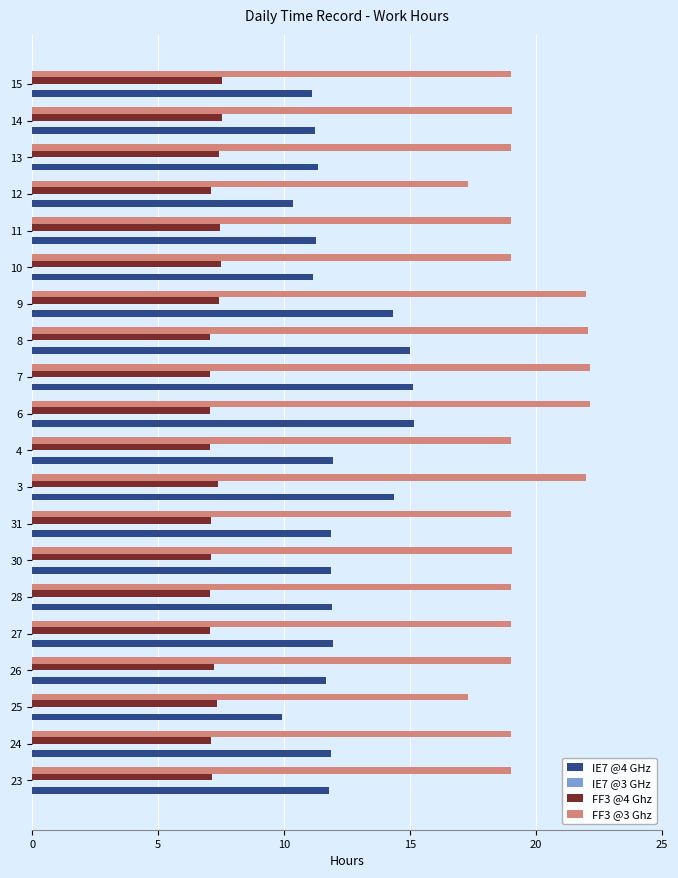

Which series has the largest total across all categories?

FF3 @3 Ghz